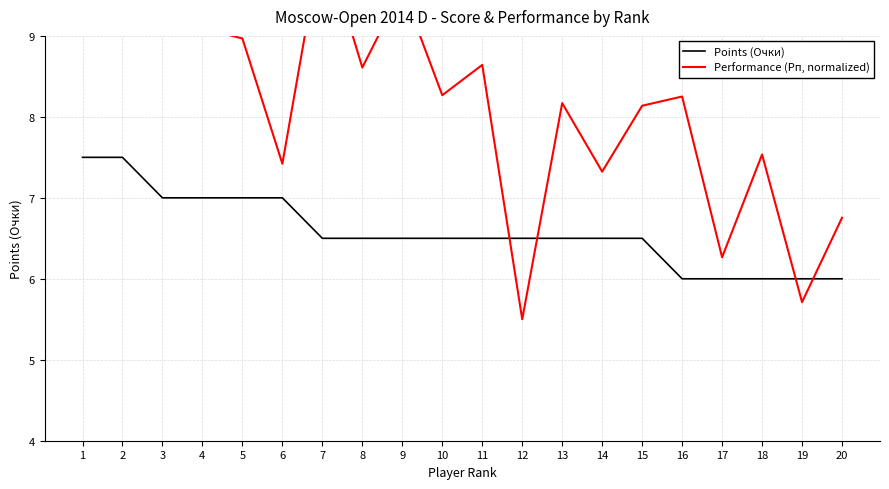

True or false: Points (Очки) has a value of 7.0 at 4.

True